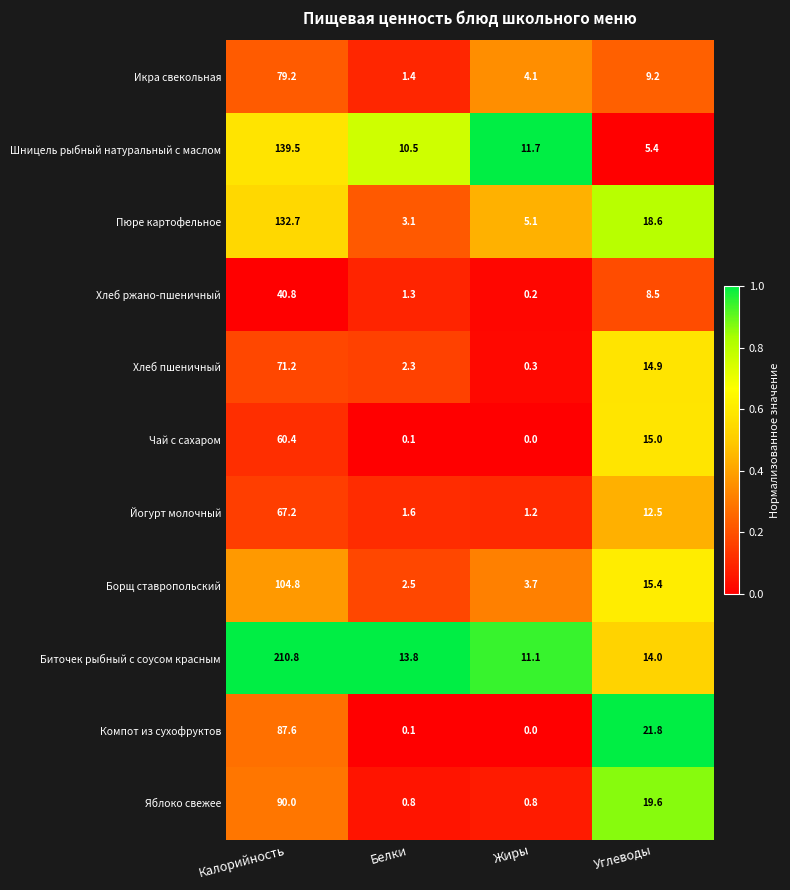

The value of Чай с сахаром at Углеводы is 27.0. True or false?

False